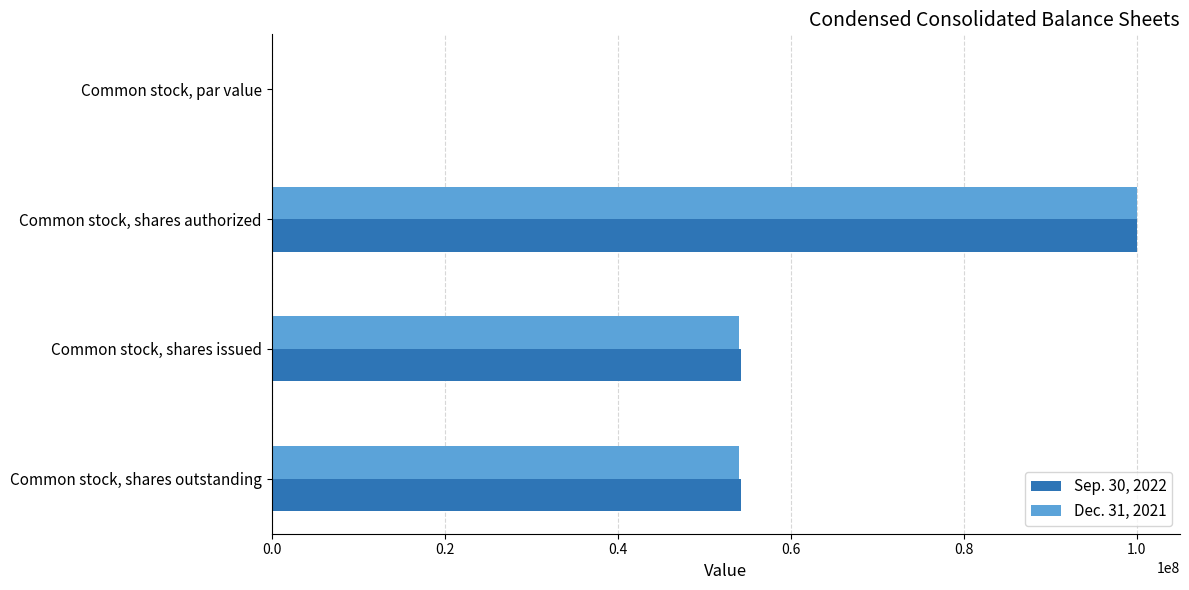

What is the sum of the Dec. 31, 2021 values at Common stock, shares authorized and Common stock, shares issued?

154018813.0